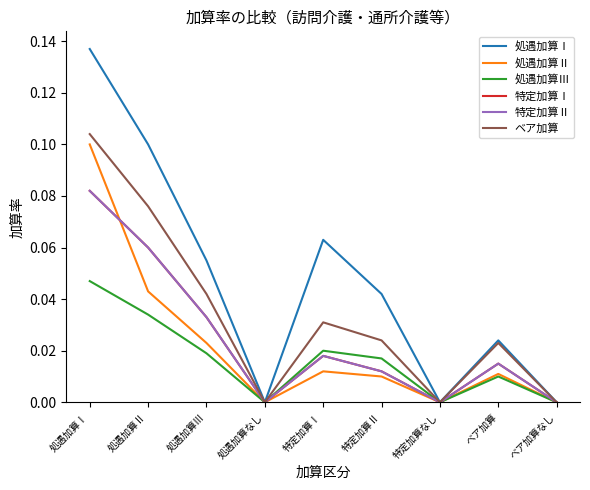

Reading left to right, what are all the values shown in this chart?

処遇加算Ⅰ: 処遇加算Ⅰ=0.1	処遇加算Ⅱ=0.1	処遇加算Ⅲ=0.1	処遇加算なし=0.0	特定加算Ⅰ=0.1	特定加算Ⅱ=0.0	特定加算なし=0.0	ベア加算=0.0	ベア加算なし=0.0
処遇加算Ⅱ: 処遇加算Ⅰ=0.1	処遇加算Ⅱ=0.0	処遇加算Ⅲ=0.0	処遇加算なし=0.0	特定加算Ⅰ=0.0	特定加算Ⅱ=0.0	特定加算なし=0.0	ベア加算=0.0	ベア加算なし=0.0
処遇加算Ⅲ: 処遇加算Ⅰ=0.0	処遇加算Ⅱ=0.0	処遇加算Ⅲ=0.0	処遇加算なし=0.0	特定加算Ⅰ=0.0	特定加算Ⅱ=0.0	特定加算なし=0.0	ベア加算=0.0	ベア加算なし=0.0
特定加算Ⅰ: 処遇加算Ⅰ=0.1	処遇加算Ⅱ=0.1	処遇加算Ⅲ=0.0	処遇加算なし=0.0	特定加算Ⅰ=0.0	特定加算Ⅱ=0.0	特定加算なし=0.0	ベア加算=0.0	ベア加算なし=0.0
特定加算Ⅱ: 処遇加算Ⅰ=0.1	処遇加算Ⅱ=0.1	処遇加算Ⅲ=0.0	処遇加算なし=0.0	特定加算Ⅰ=0.0	特定加算Ⅱ=0.0	特定加算なし=0.0	ベア加算=0.0	ベア加算なし=0.0
ベア加算: 処遇加算Ⅰ=0.1	処遇加算Ⅱ=0.1	処遇加算Ⅲ=0.0	処遇加算なし=0.0	特定加算Ⅰ=0.0	特定加算Ⅱ=0.0	特定加算なし=0.0	ベア加算=0.0	ベア加算なし=0.0